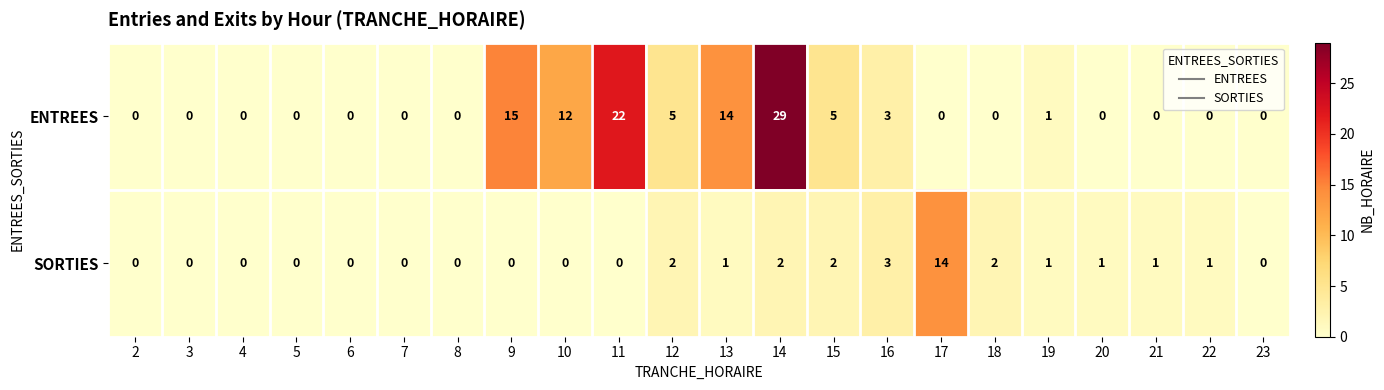

Count the number of categories in the chart.

22